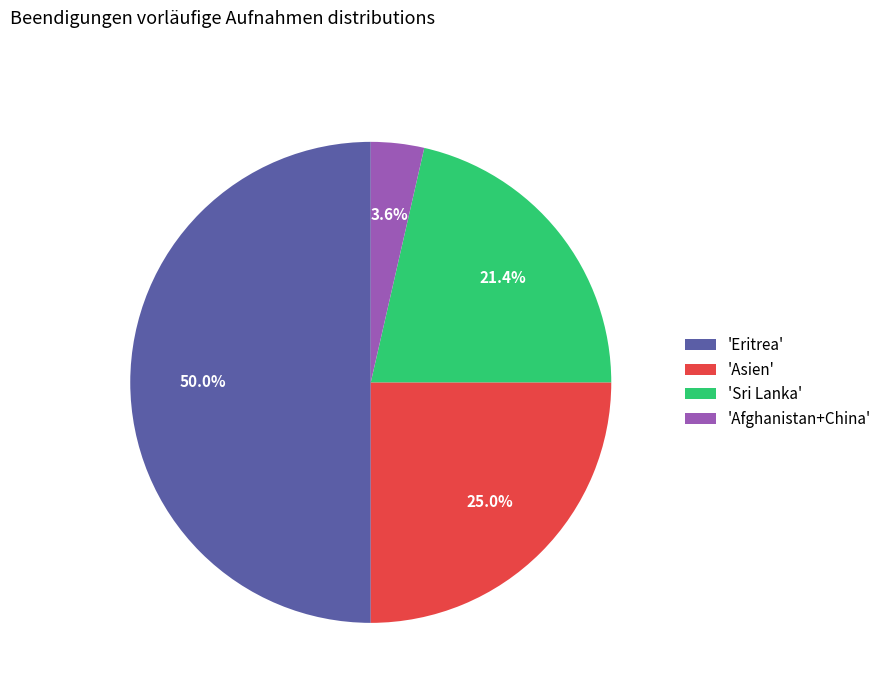

What portion of the pie excludes 'Sri Lanka'?

78.6%